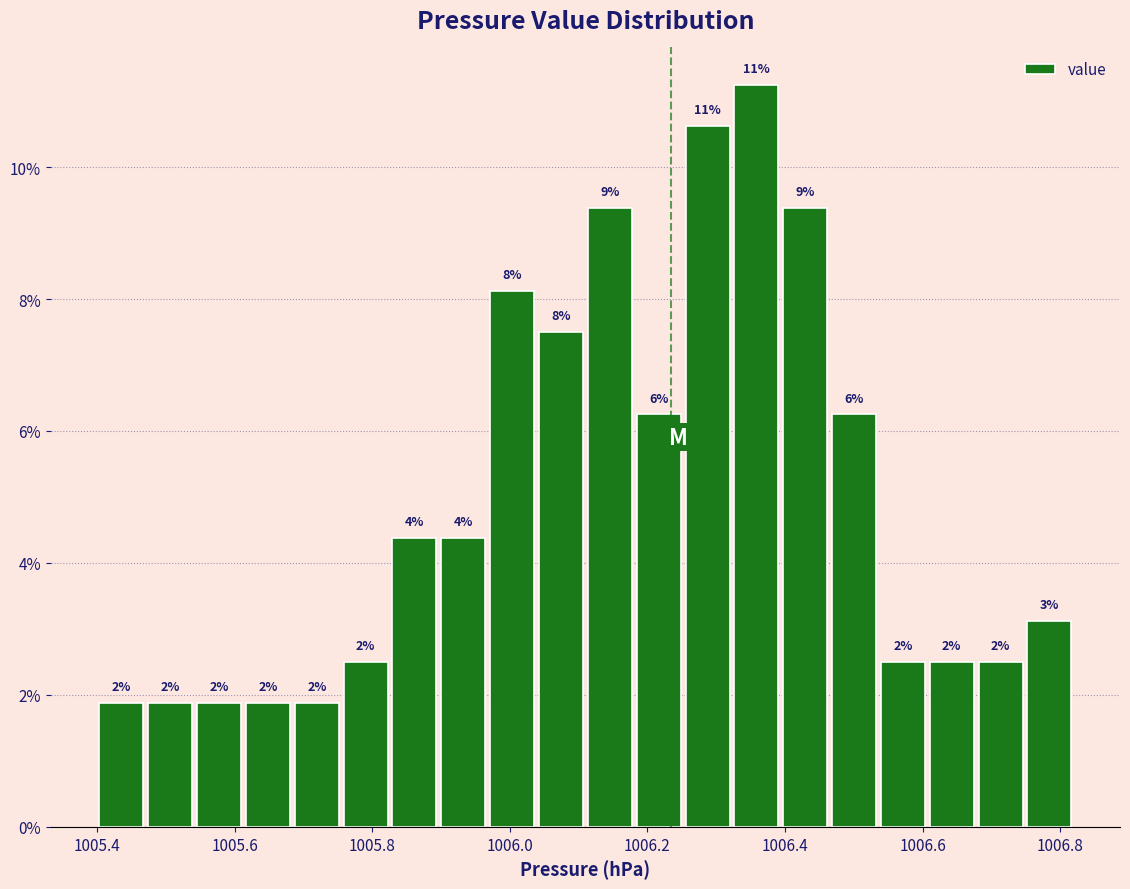

Read against the x-axis, roughly where is the centre of the tallest bar?

1006.36